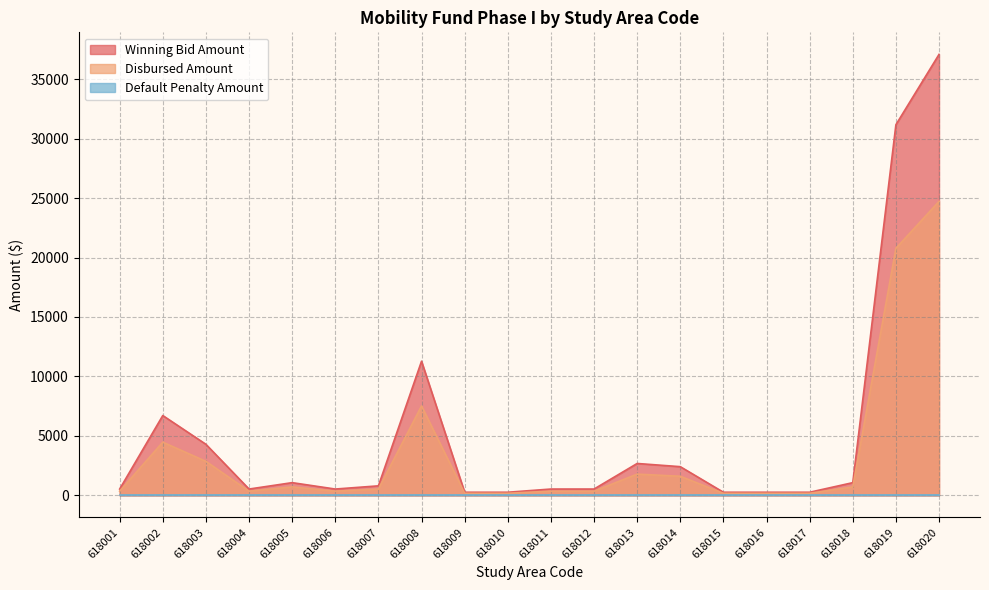

At which label is Disbursed Amount closest to 12447?

618008